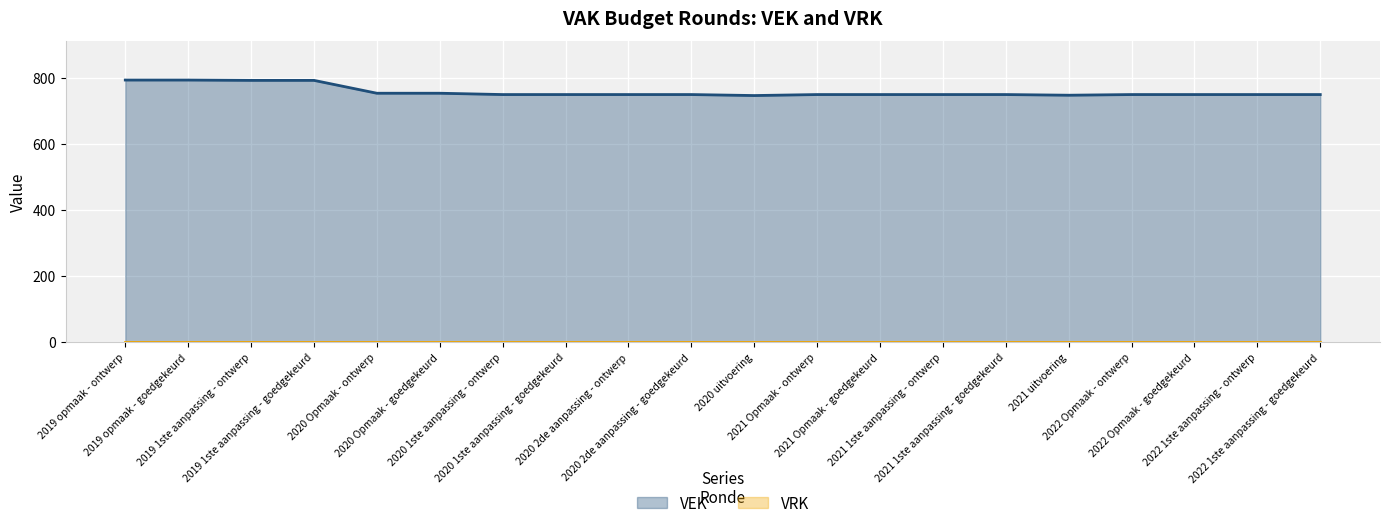

What is the label of the 3rd point from the left?

2019 1ste aanpassing - ontwerp